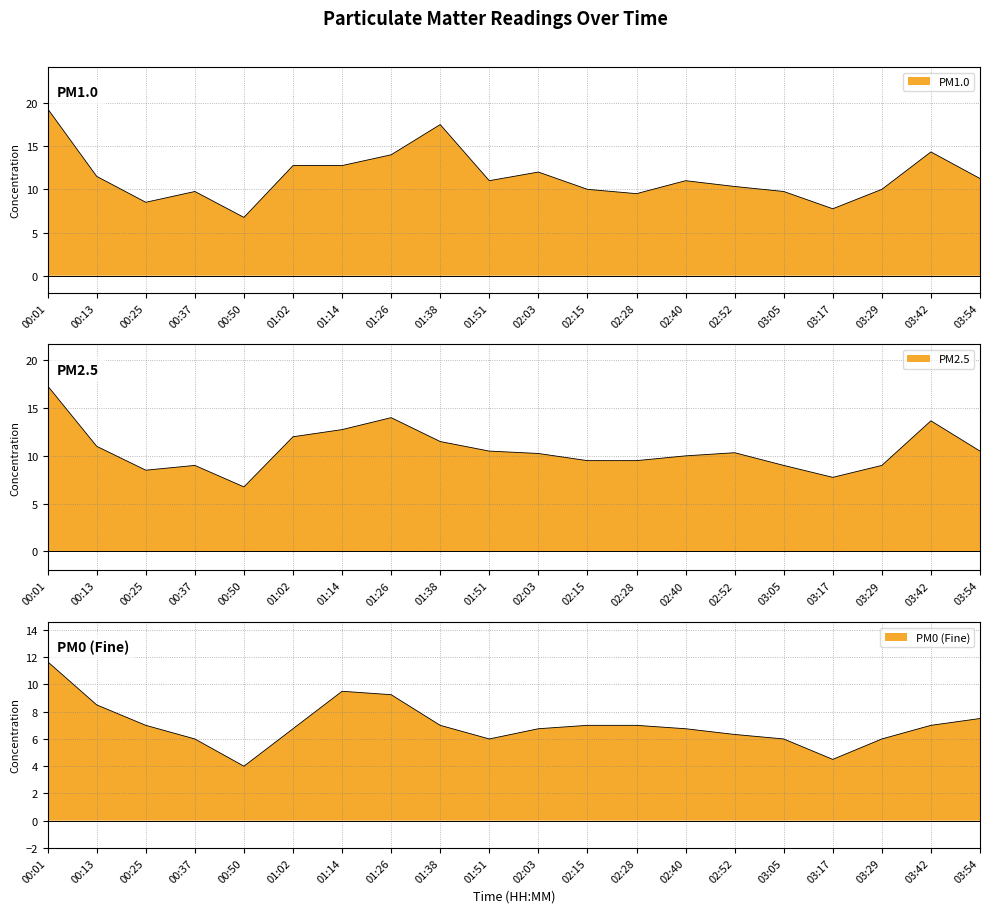

What is the sum of all P2 values?

212.8